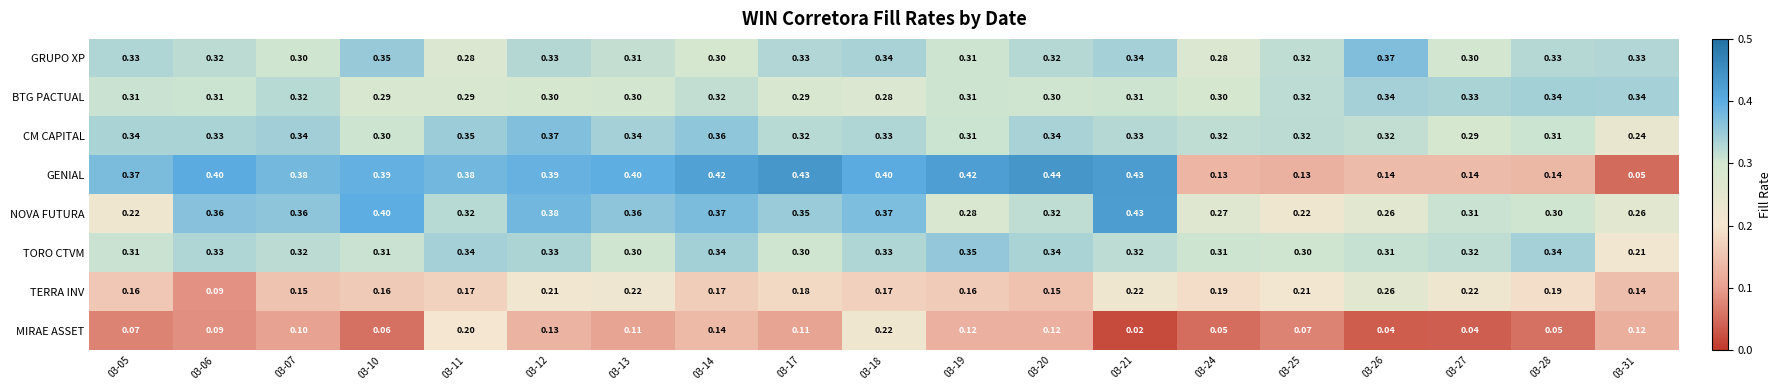

Which series has the largest total across all categories?

CM CAPITAL